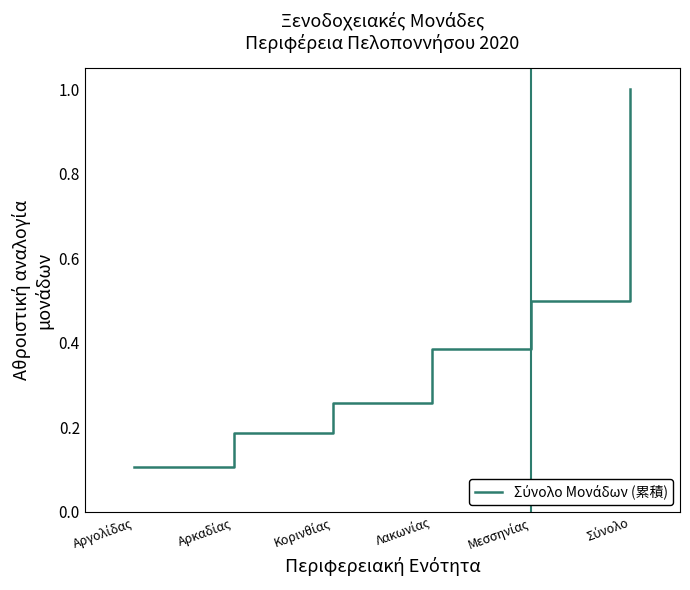

How many lines are shown in the chart?

1